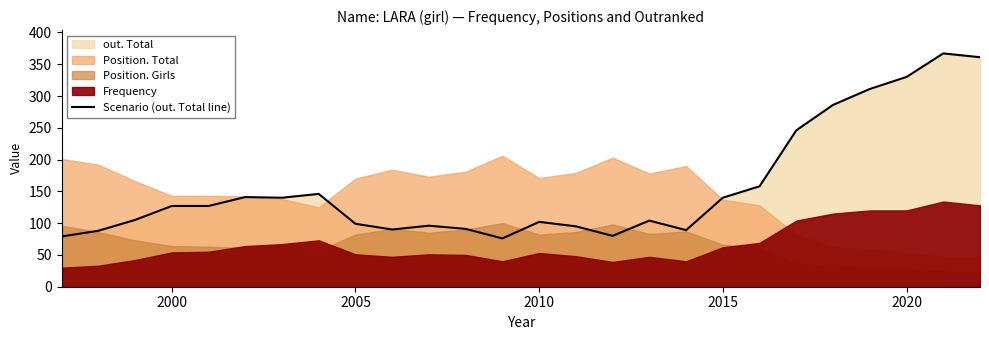

True or false: the data has more than 1 interior local peaks.

True